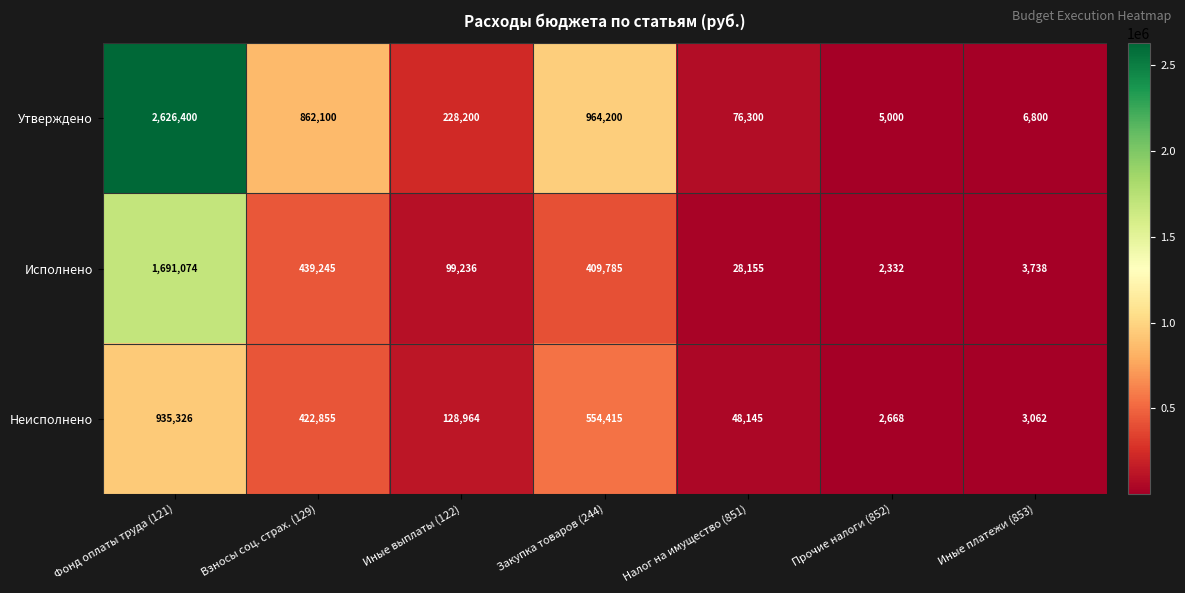

Rank the series by their average value, from highest to lowest.

Утверждено, Исполнено, Неисполнено